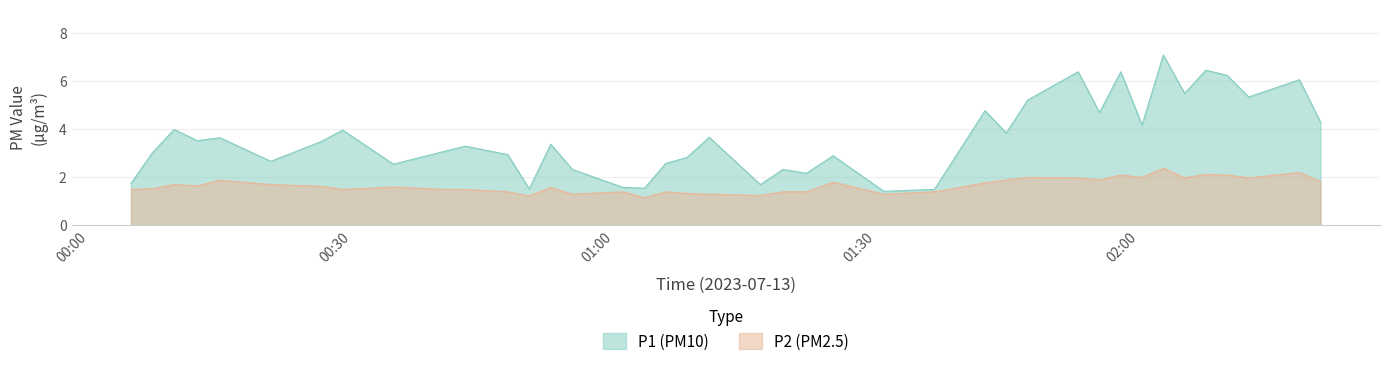

What is the highest value of the P2 series?

2.4